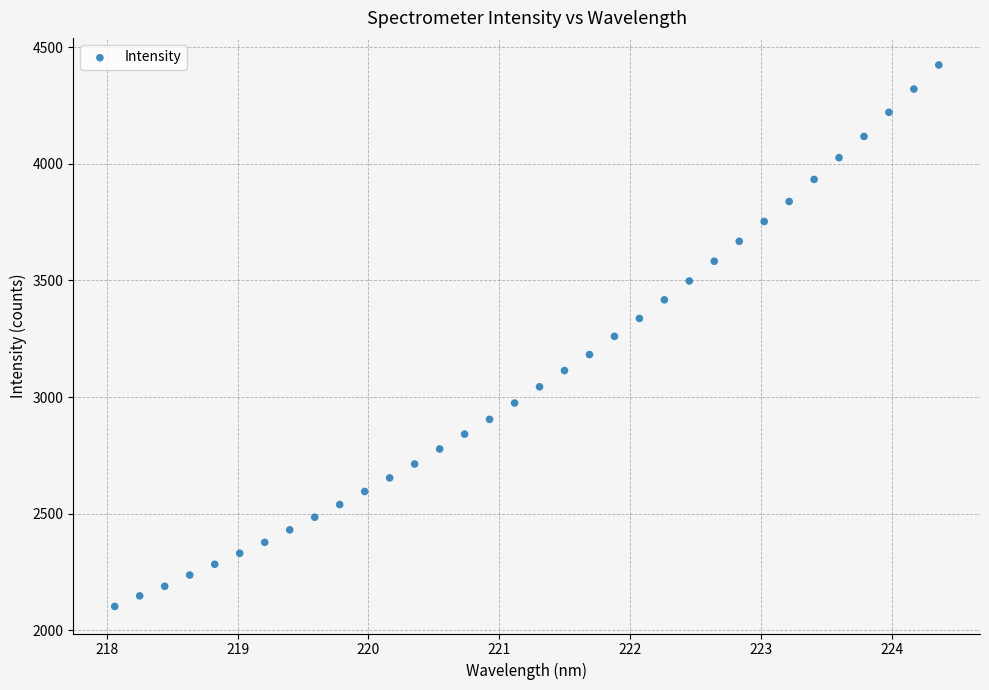

What is the range of Y values (max minus min)?

2320.4